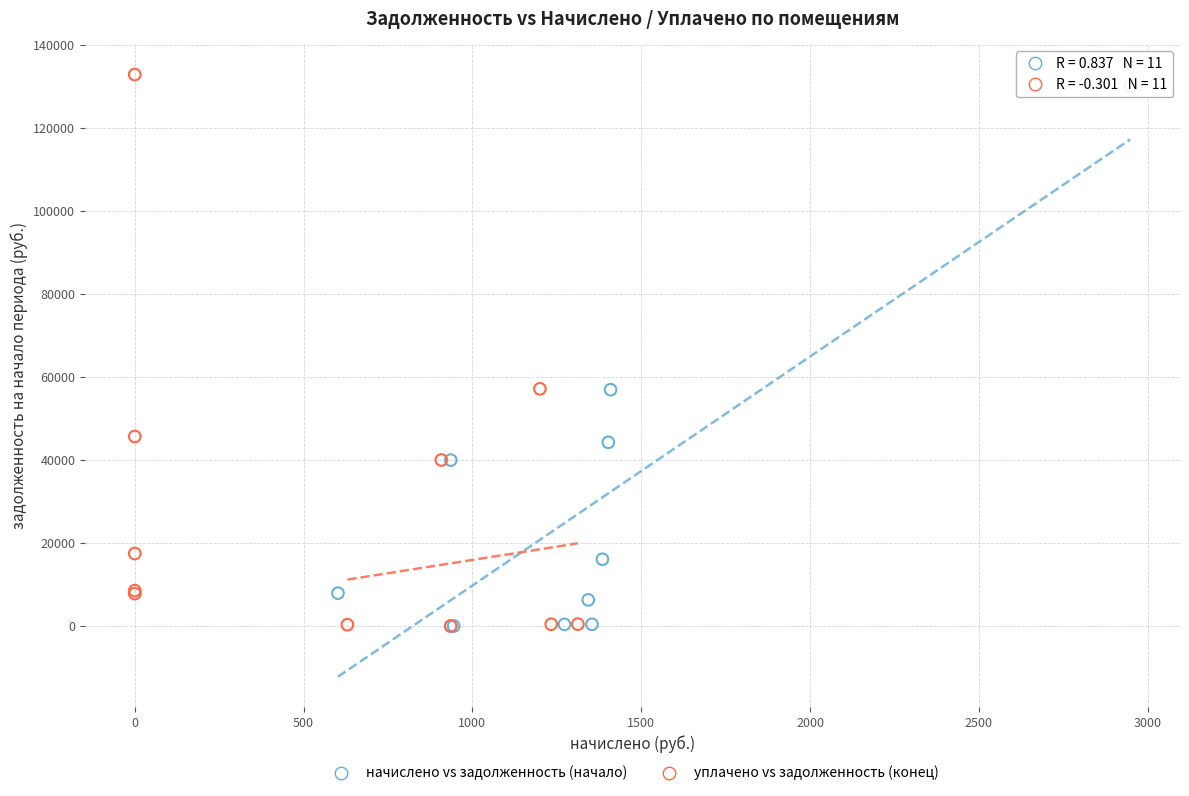

Which series has the largest Y range (max minus min)?

уплачено vs задолженность (конец)